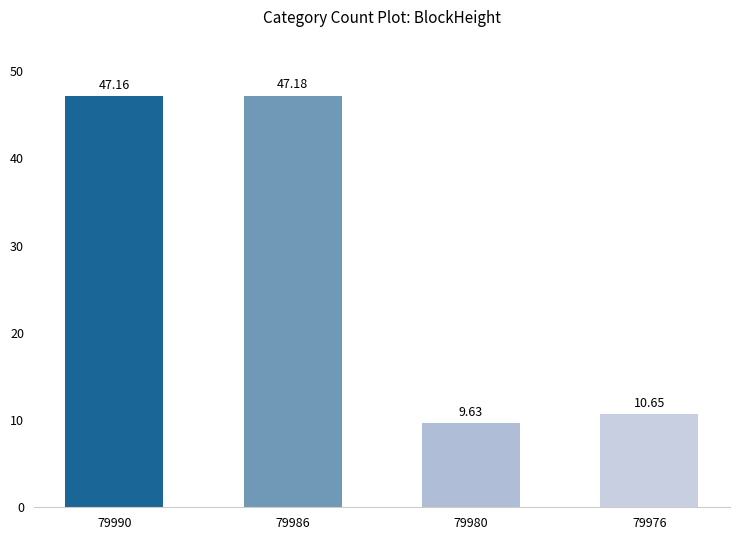

What is the average value?

28.7